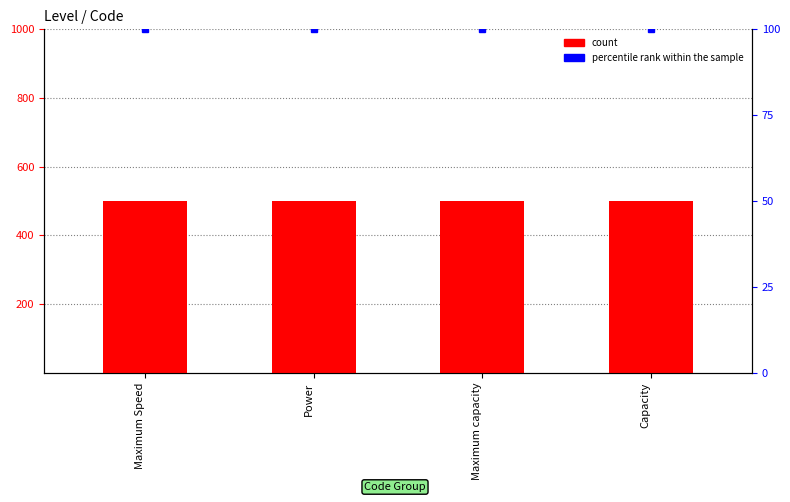

What is the sum of the count values at Power and Capacity?

1000